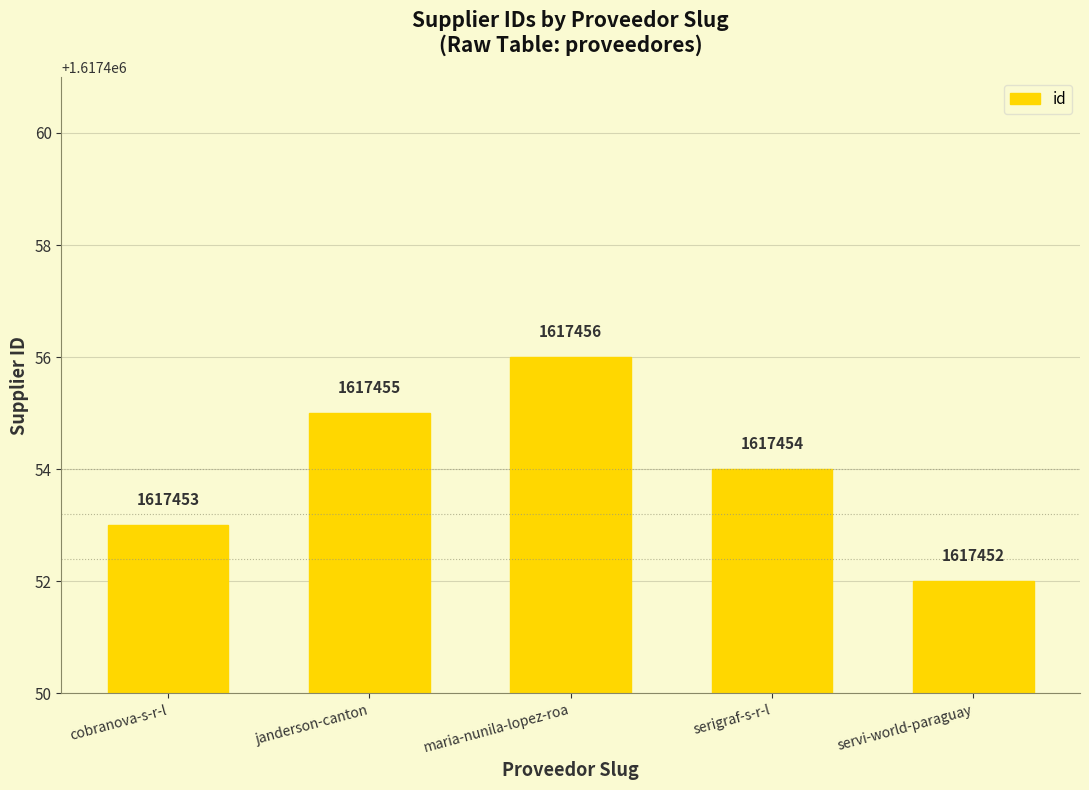

Reading left to right, extract all data points from this chart.

1617453	1617455	1617456	1617454	1617452